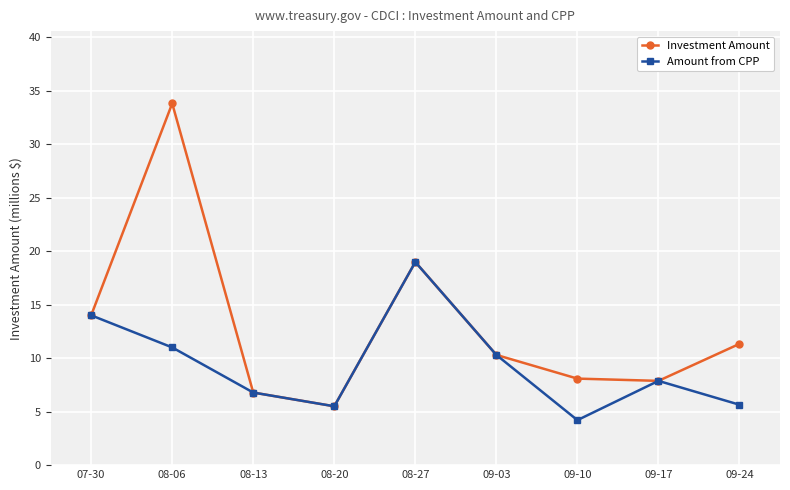

What is the difference between the Investment Amount values at 08-06 and 09-24?

22.5